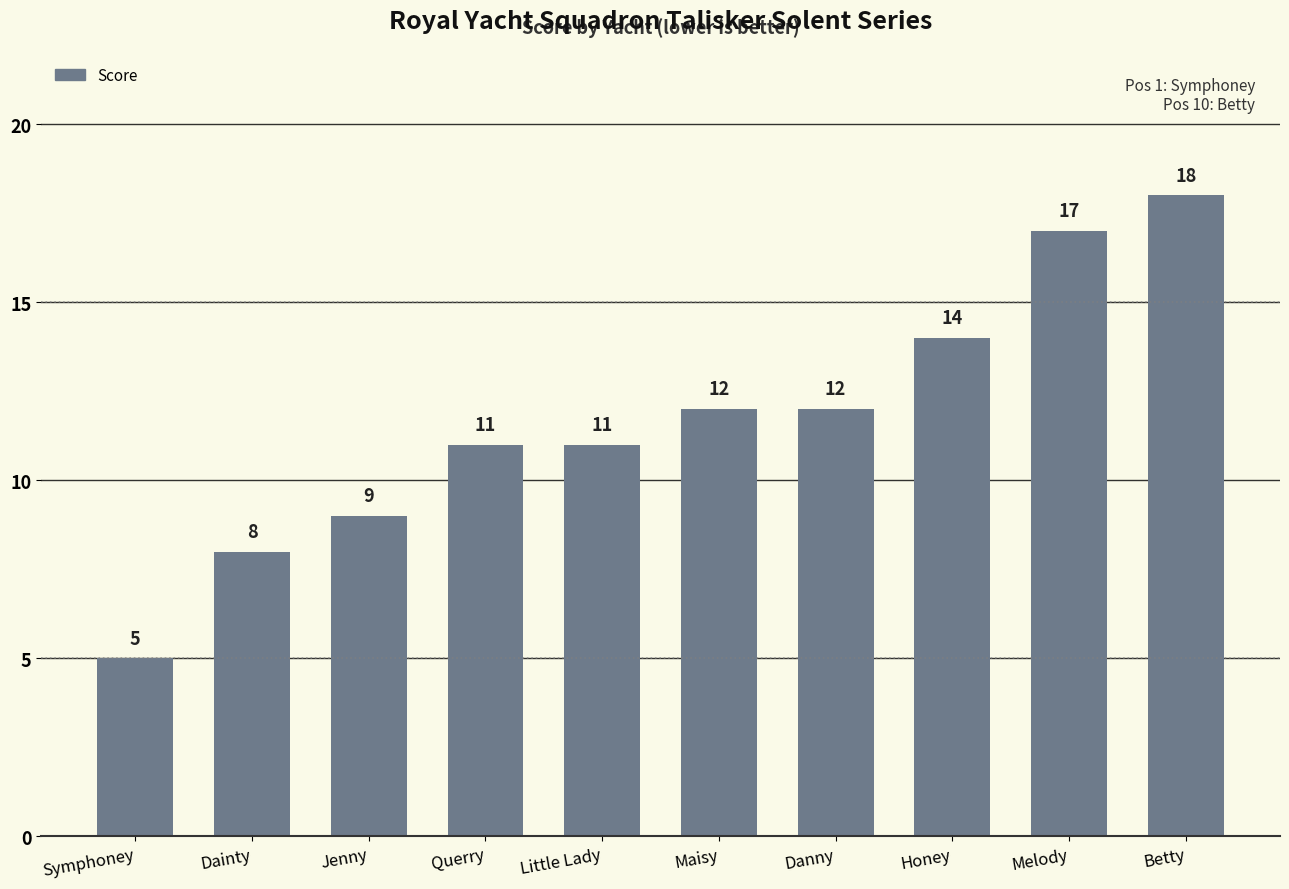

The value at Danny is 3. True or false?

False